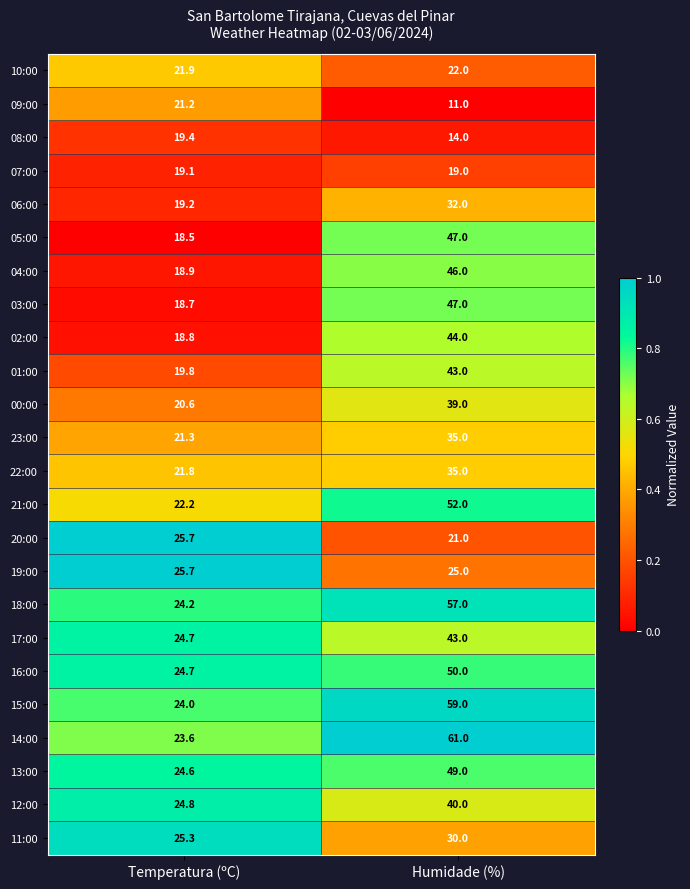

What is the difference between the 13:00 values at Temperatura (ºC) and Humidade (%)?

24.4